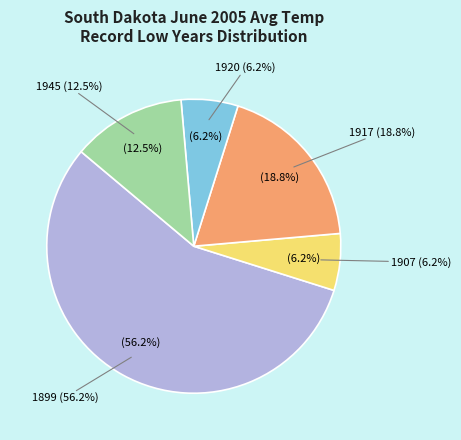

Rank the categories by value from lowest to highest.

1907, 1920, 1945, 1917, 1899